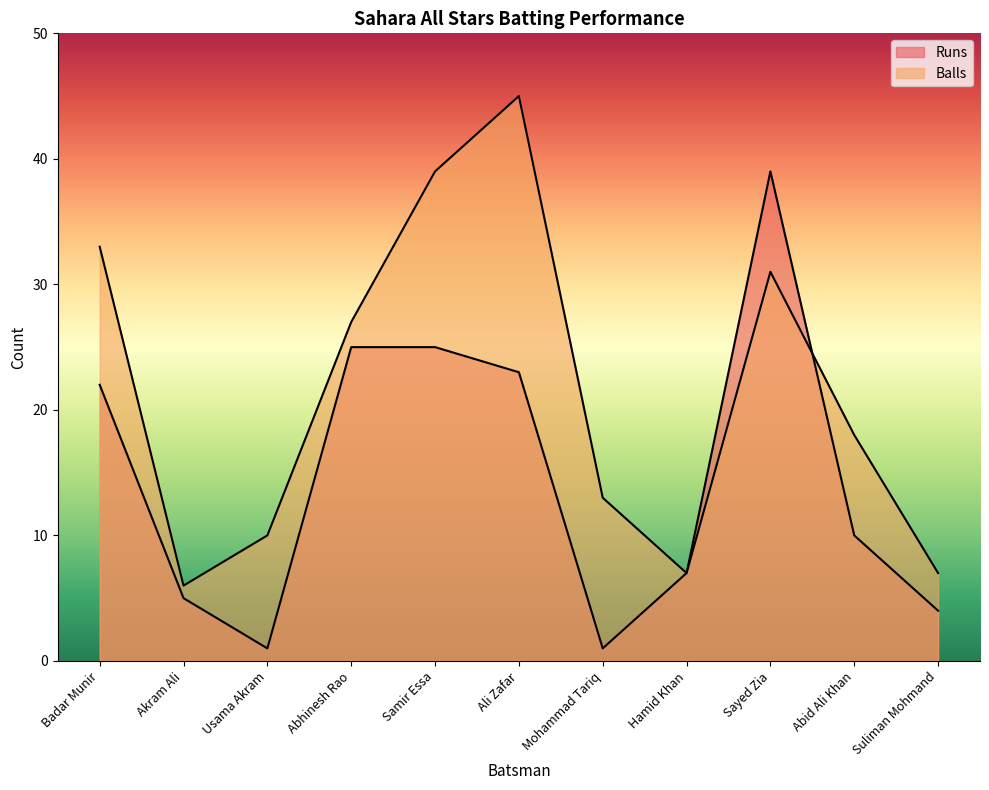

What is the label of the 2nd point from the left?

Akram Ali